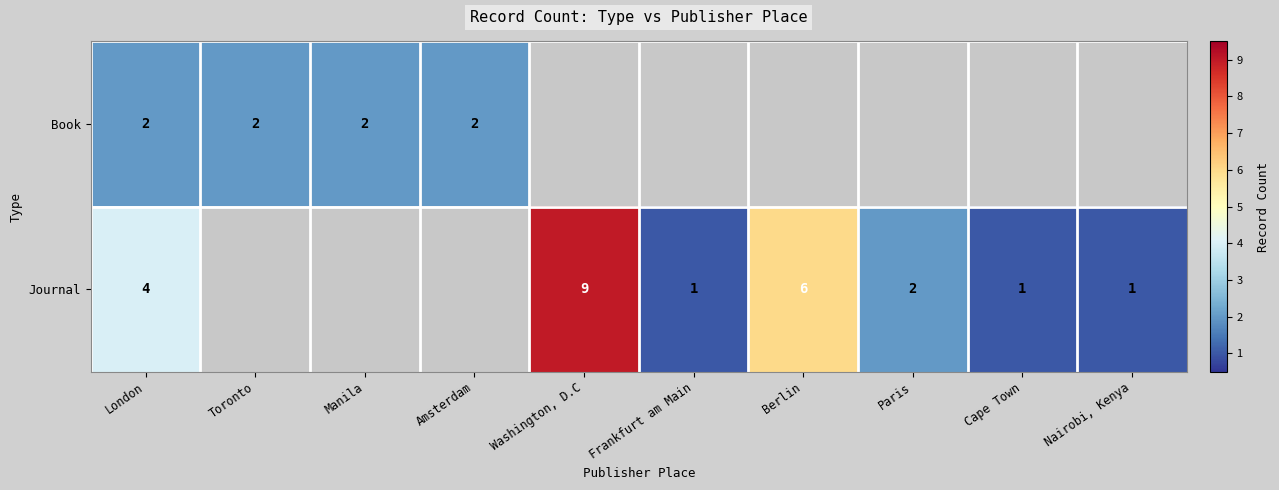

True or false: Journal has a value of 6 at London.

False